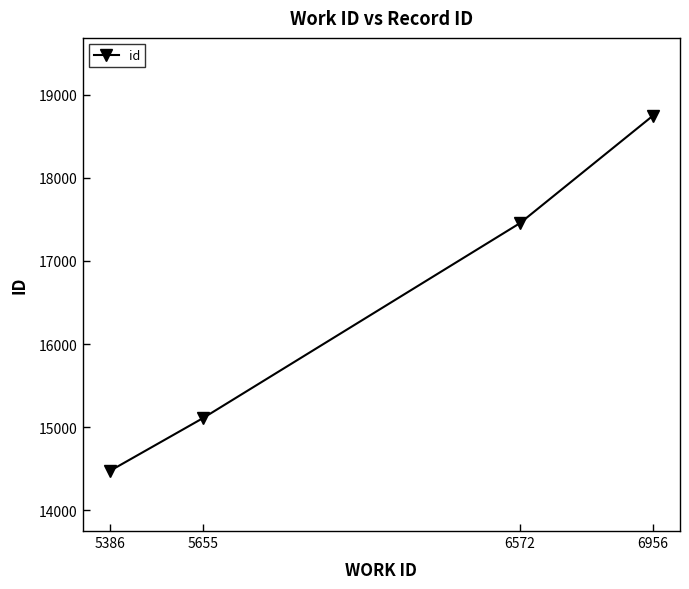

Rank the categories by value from highest to lowest.

6956, 6572, 5655, 5386